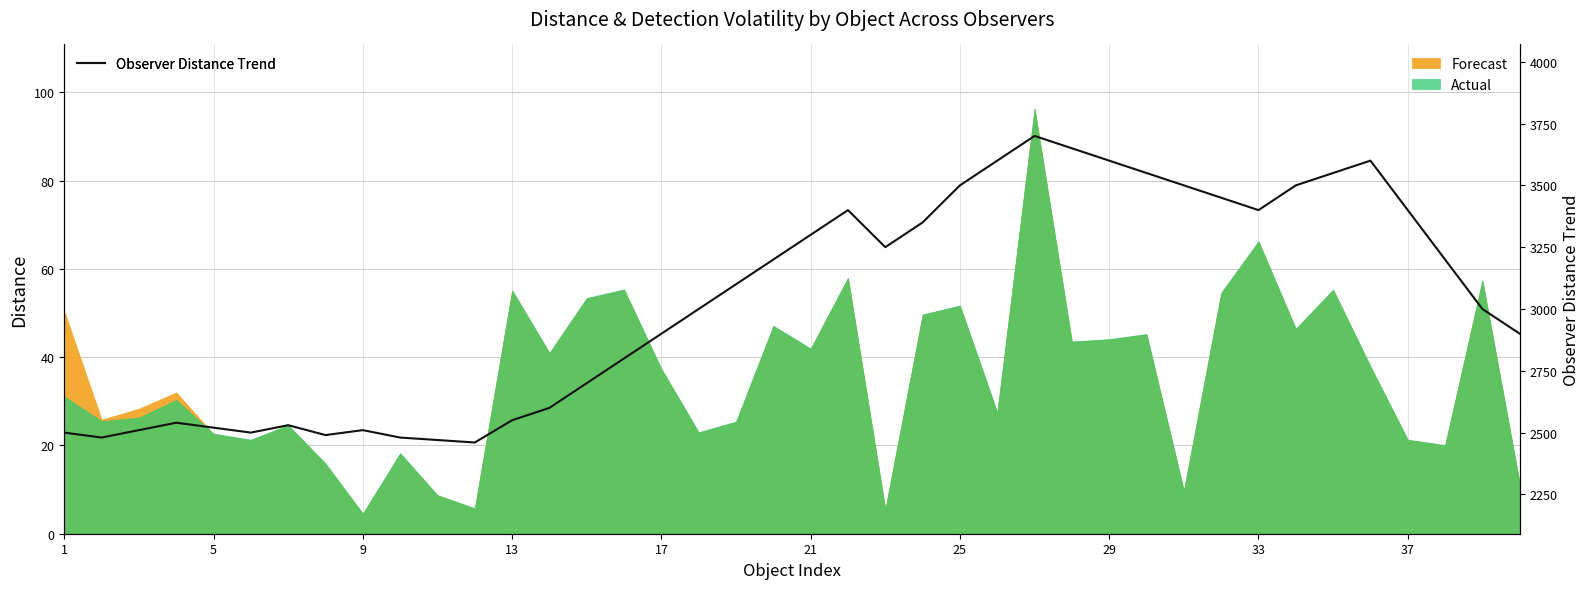

How many categories are shown in the chart?

40